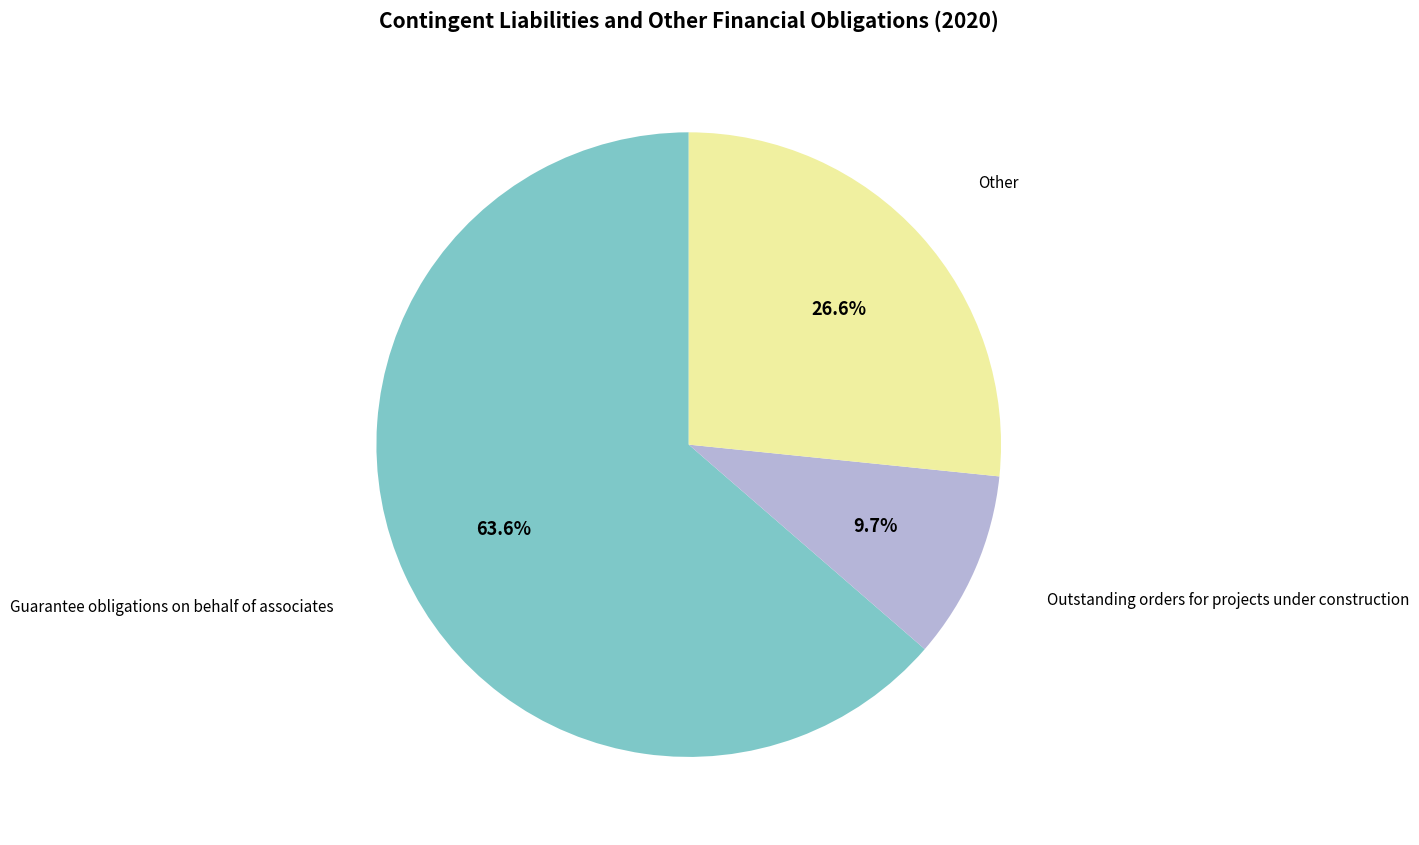

Is there any slice that represents more than half of the pie?

Yes